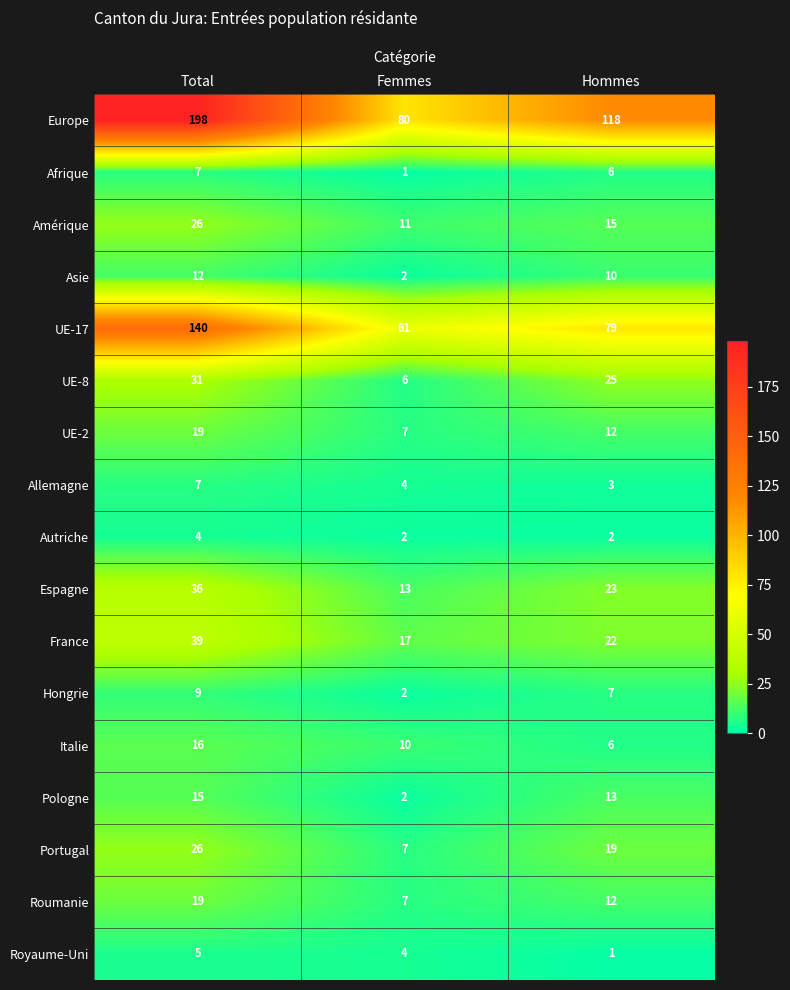

What is the difference between the maximum and second lowest values in the UE-8 series?

6